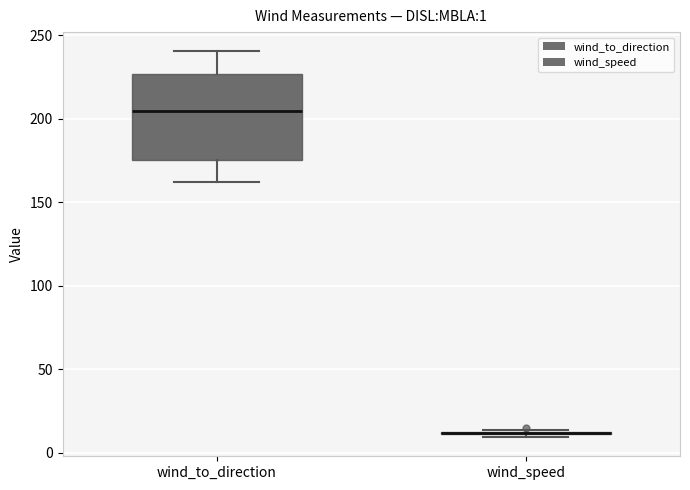

Which box is the tallest, from its lower edge to its upper edge?

wind_to_direction